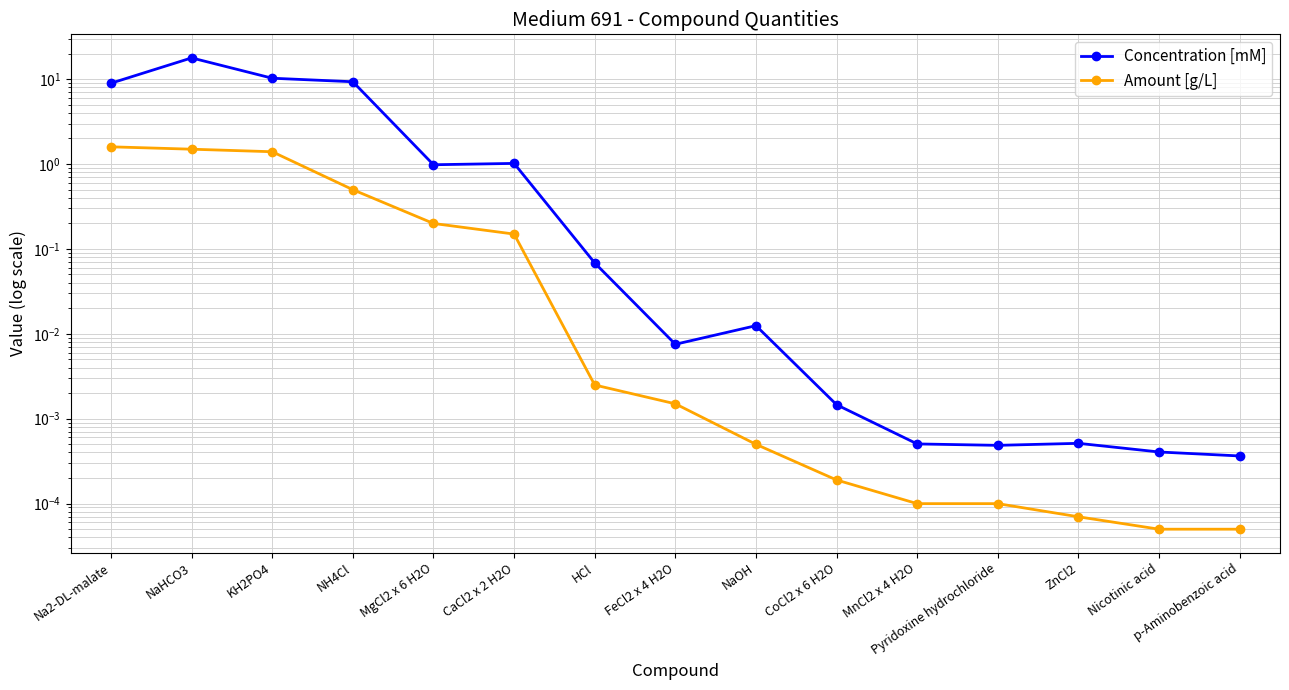

Which series has the widest spread of values?

Concentration [mM]